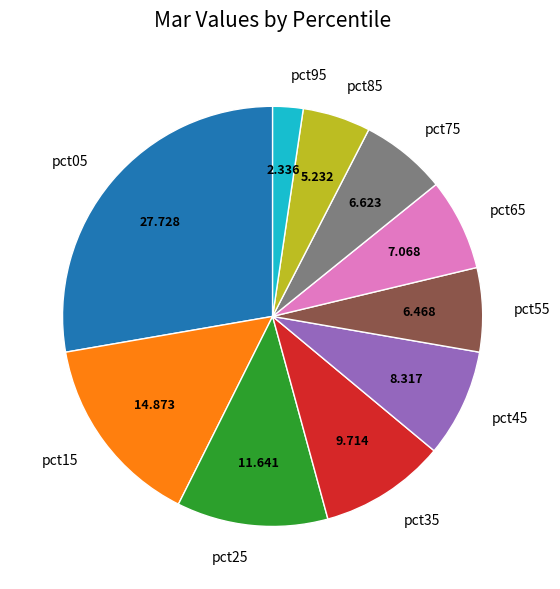

Does pct65 account for over 50% of the chart?

No